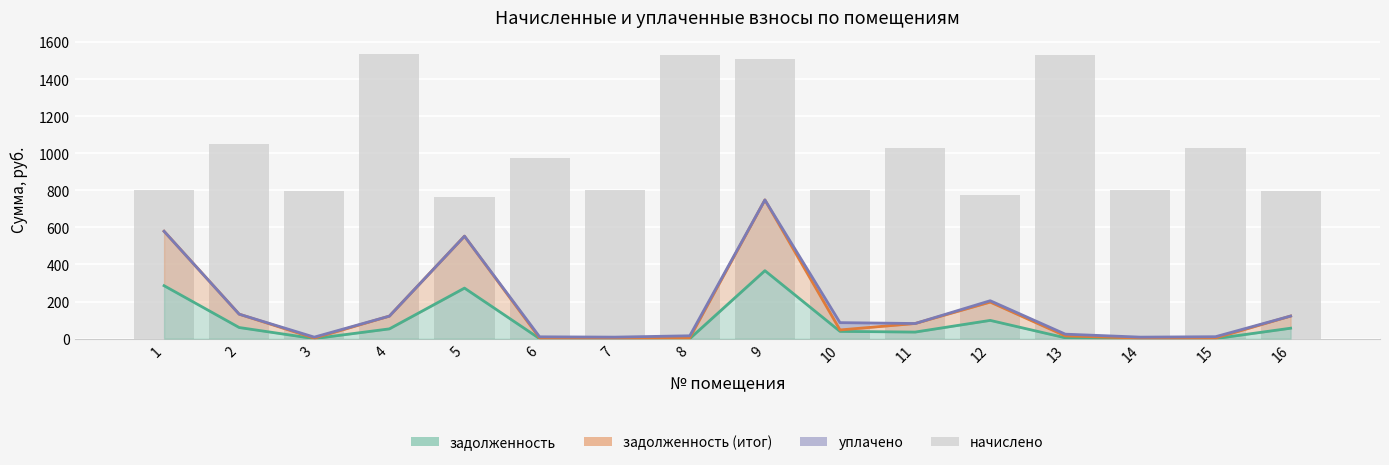

Where does the data first go above 975?

2